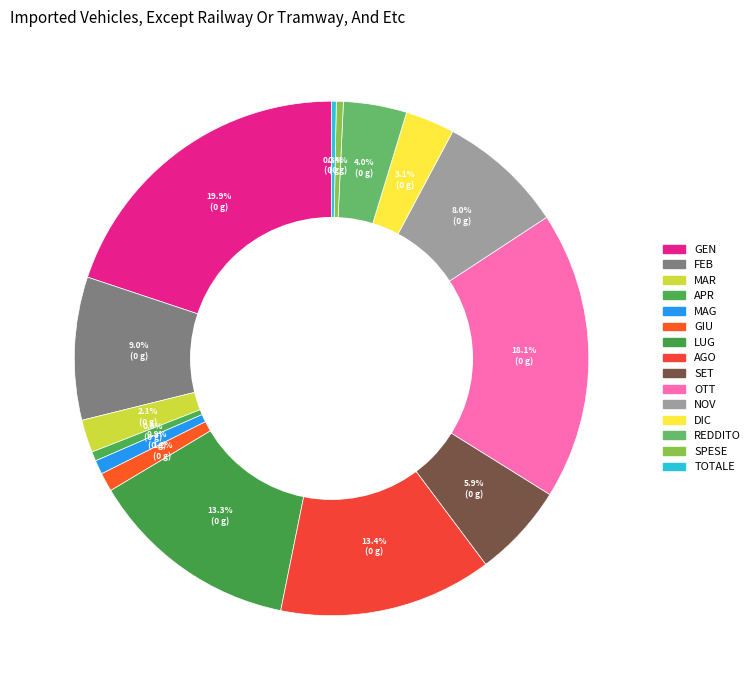

What percentage is the AGO slice, to the nearest percent?

13%